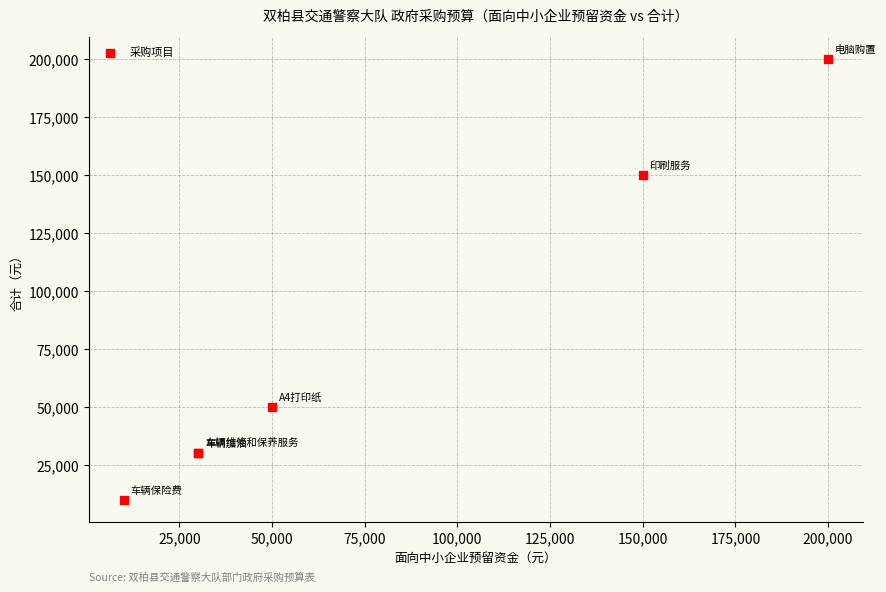

What Y value in the scatter plot is closest to 105000?

150000